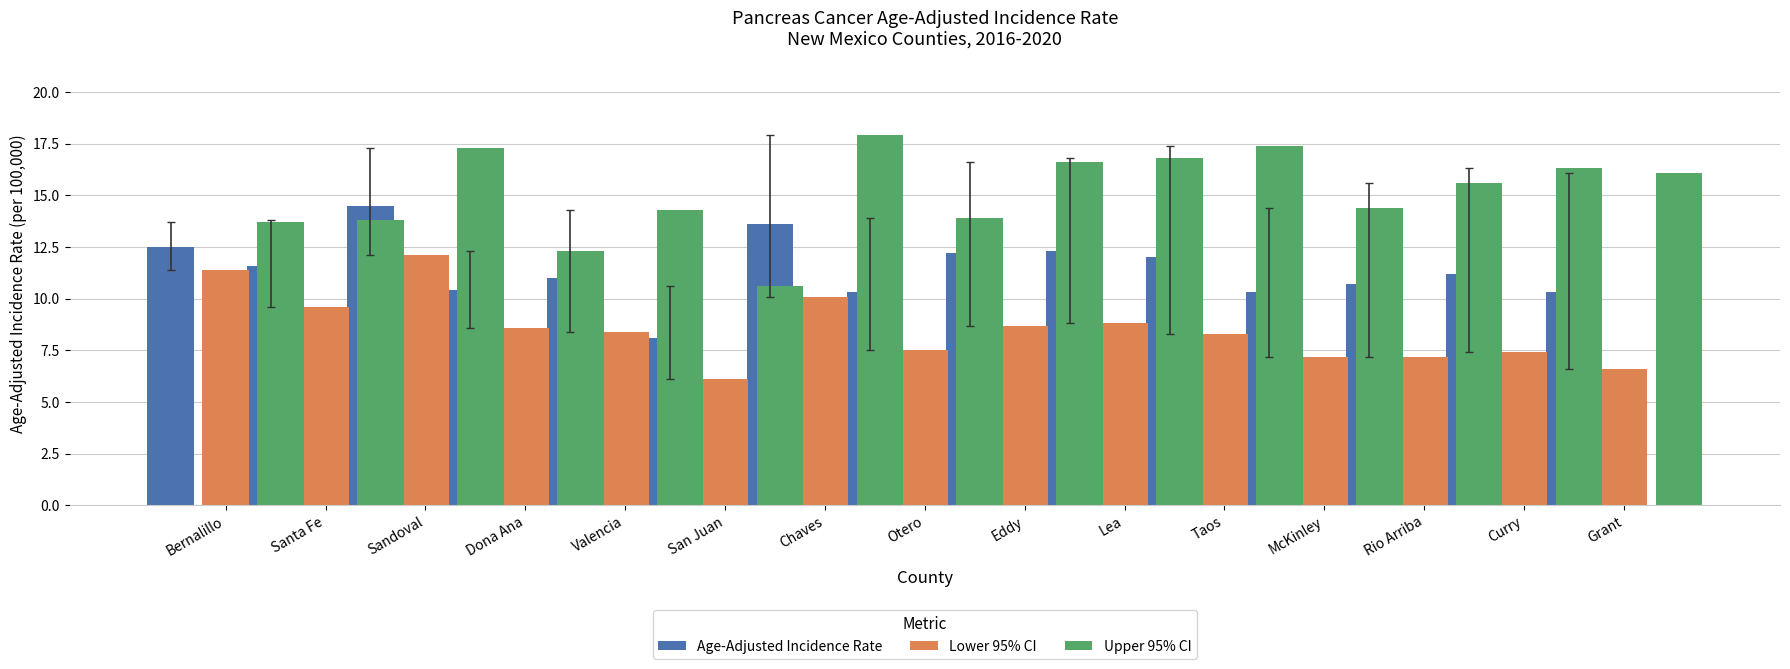

What is the total value across all series at Sandoval?

43.9